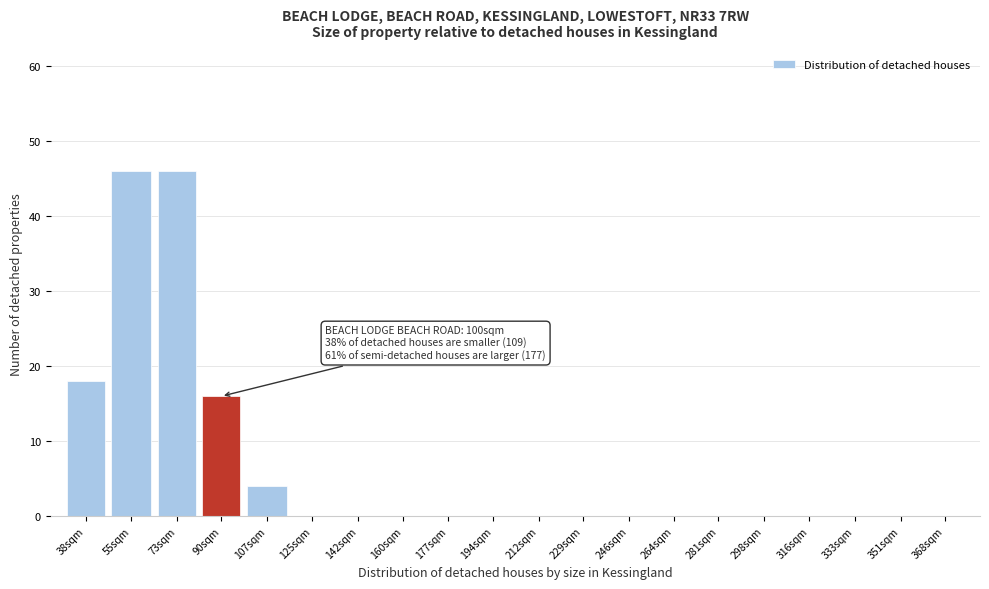

Reading left to right, transcribe all the data shown in this chart.

38sqm=18	55sqm=46	73sqm=46	90sqm=16	107sqm=4	125sqm=0	142sqm=0	160sqm=0	177sqm=0	194sqm=0	212sqm=0	229sqm=0	246sqm=0	264sqm=0	281sqm=0	298sqm=0	316sqm=0	333sqm=0	351sqm=0	368sqm=0